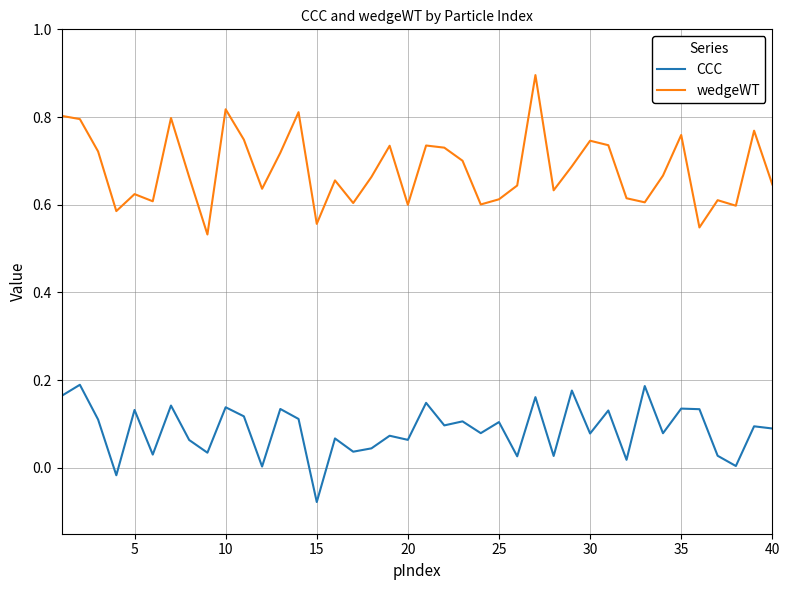

True or false: wedgeWT and CCC intersect in this chart.

False